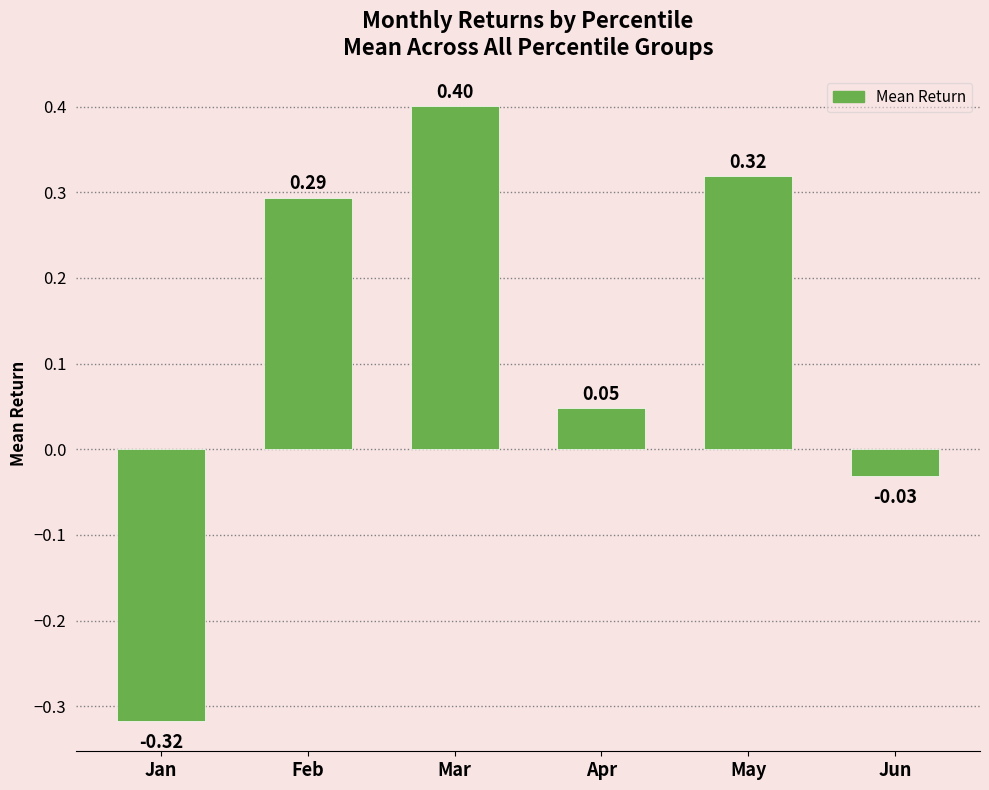

Rank the categories by value from highest to lowest.

Mar, May, Feb, Apr, Jun, Jan